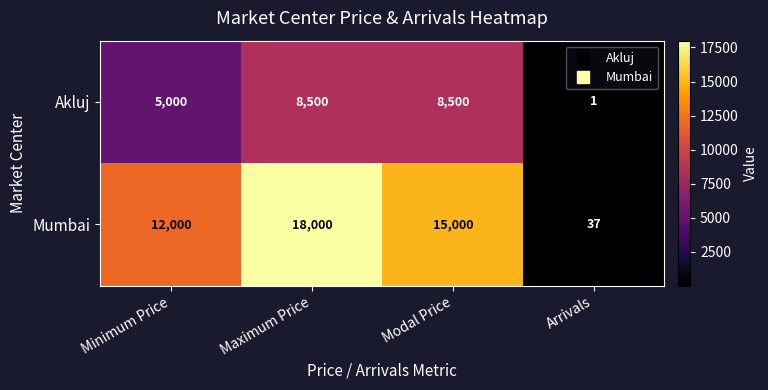

Is it true that Akluj equals 5000 at Minimum Price?

True